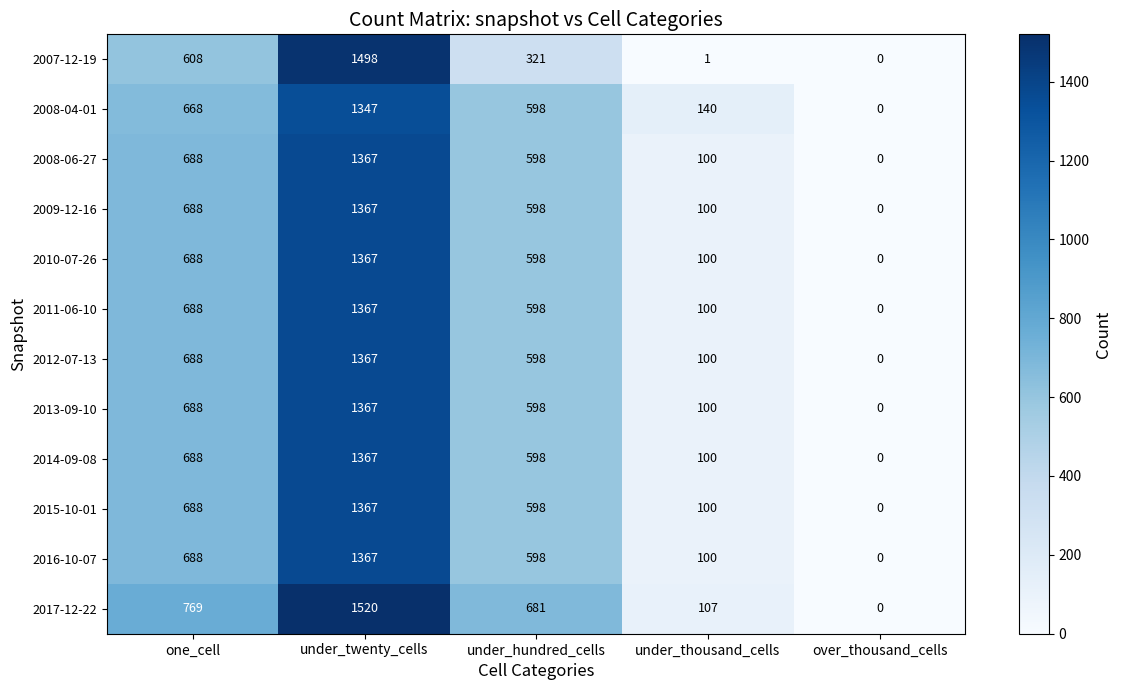

What is the average value of the 2012-07-13 series?

551